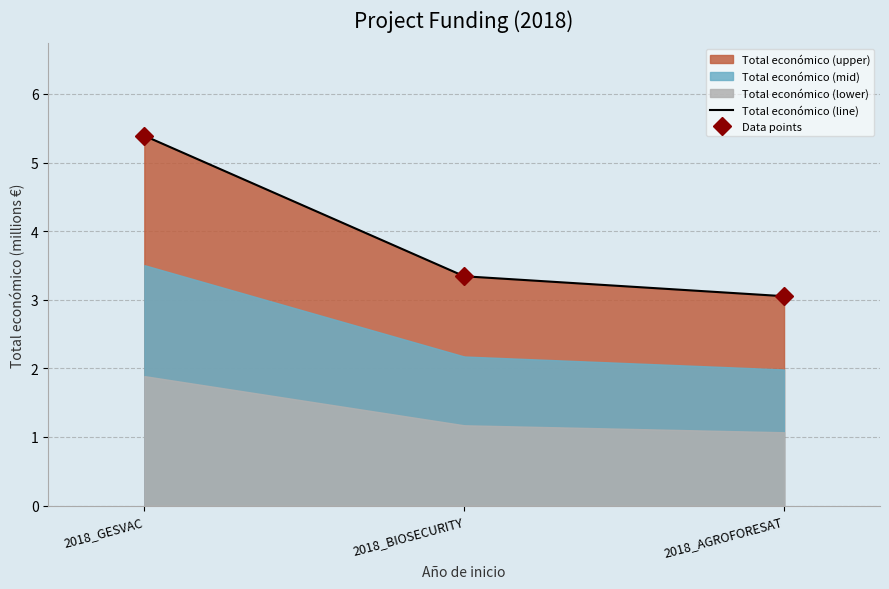

Rank the categories by value from lowest to highest.

2018_AGROFORESAT, 2018_BIOSECURITY, 2018_GESVAC